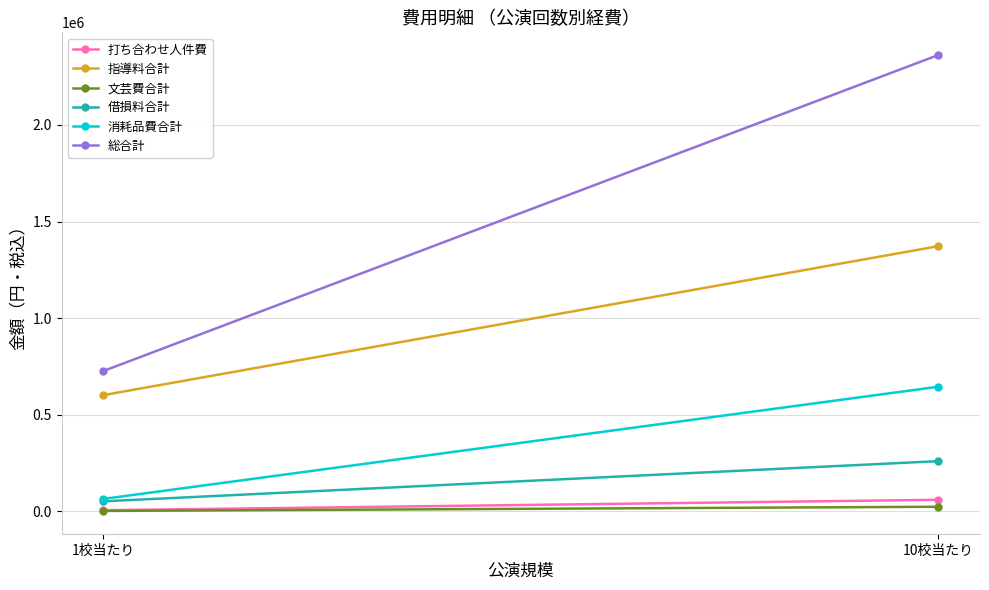

Is this an area chart (filled region under the line)?

No